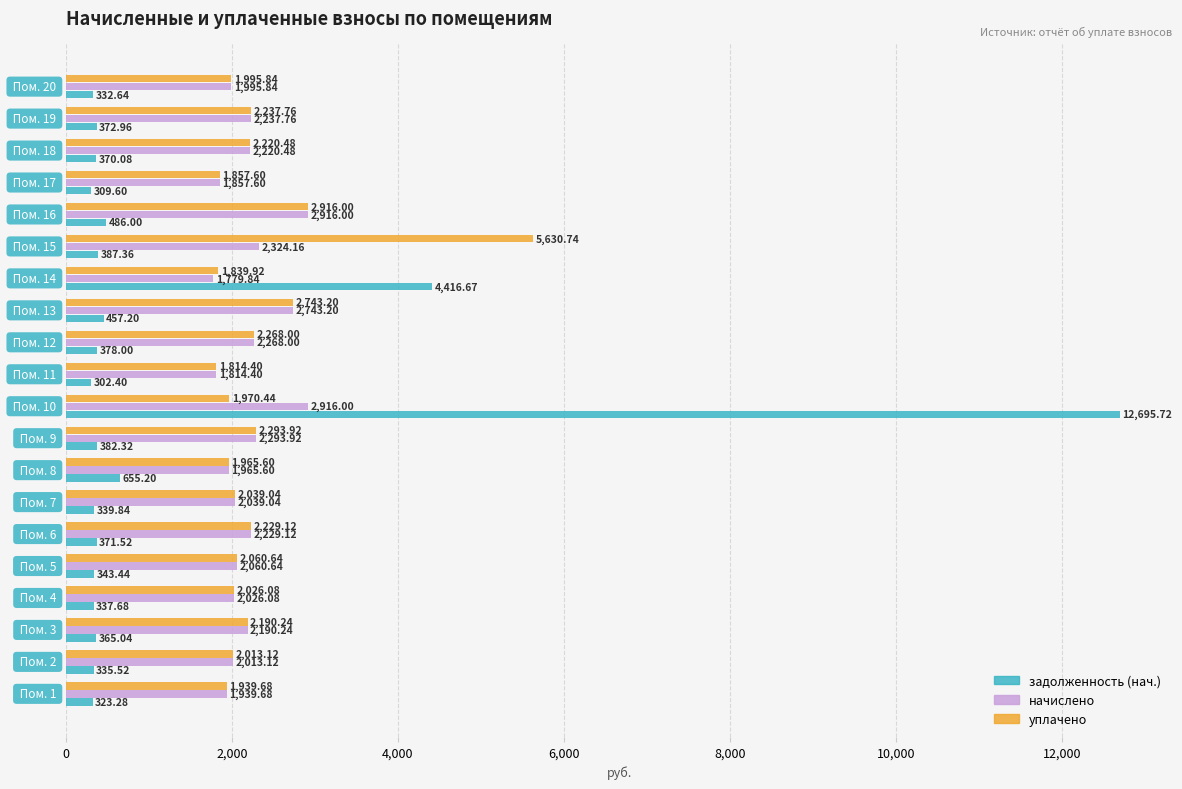

Which series has the largest range (max minus min)?

задолженность (нач.)